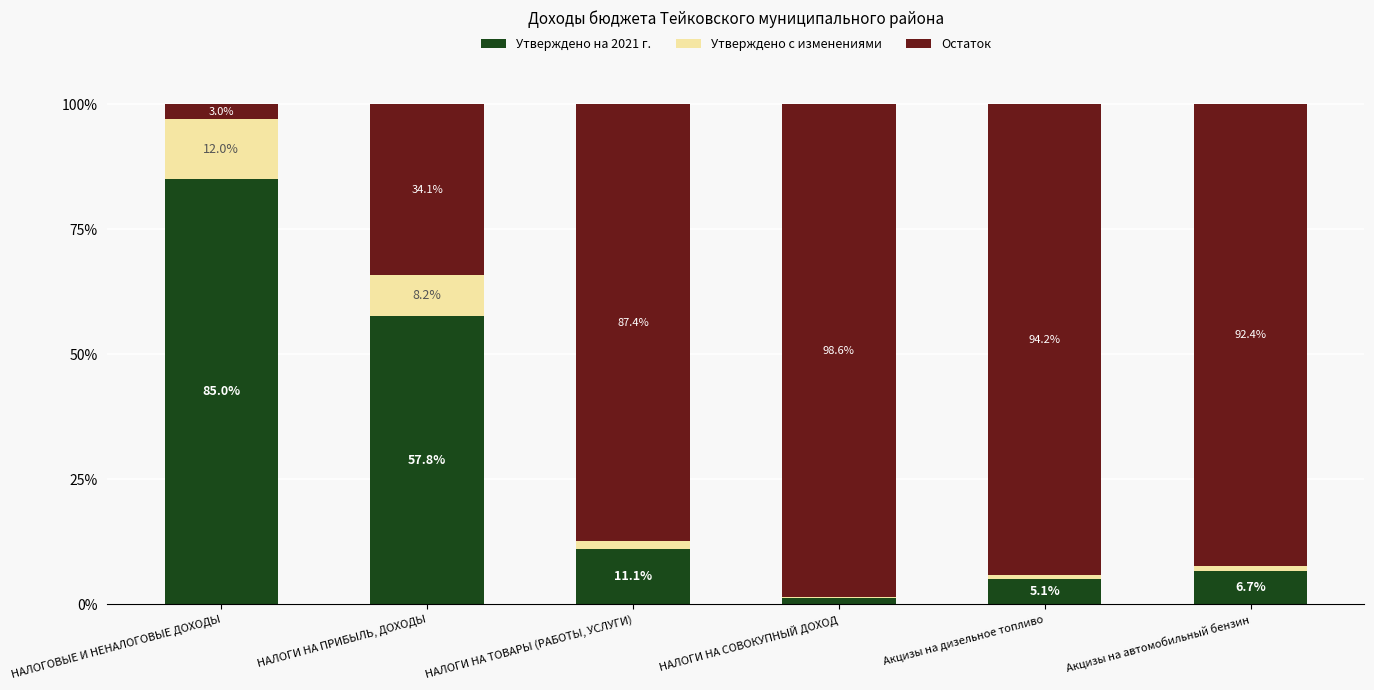

What is the total value across all series at НАЛОГОВЫЕ И НЕНАЛОГОВЫЕ ДОХОДЫ?

100.0